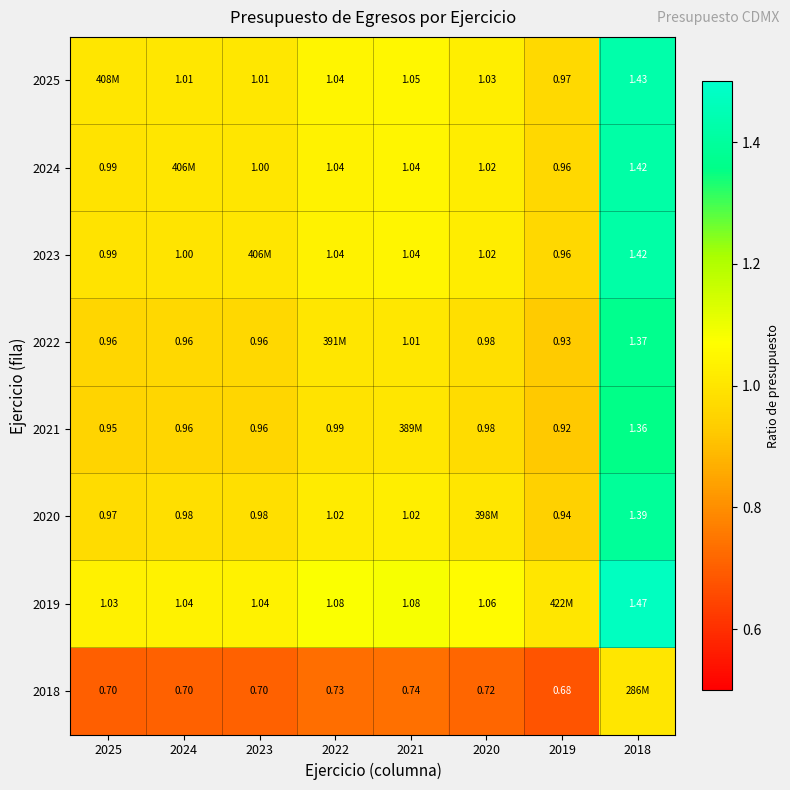

Is it true that 2018 equals 0.7 at 2024?

True